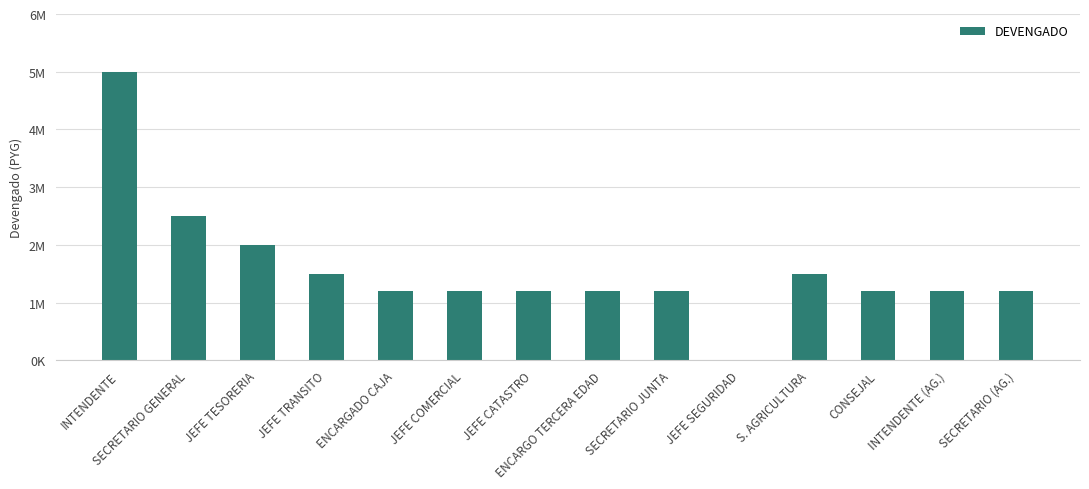

True or false: the data shows 1500000 at S. AGRICULTURA.

True